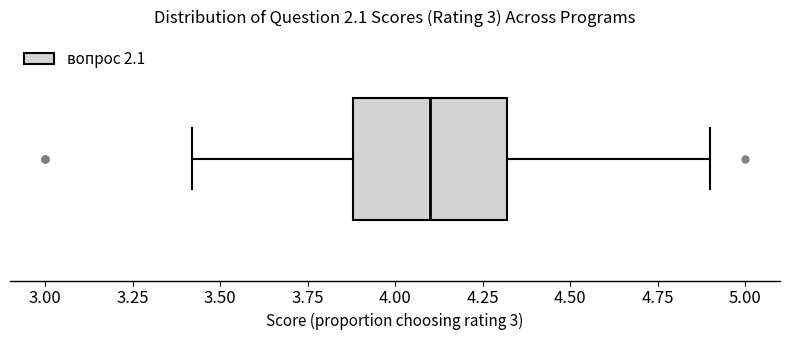

Where does the median line of the box sit on the x-axis? The values are not printed on the chart, so give them approximately, as read against the axis.

4.1